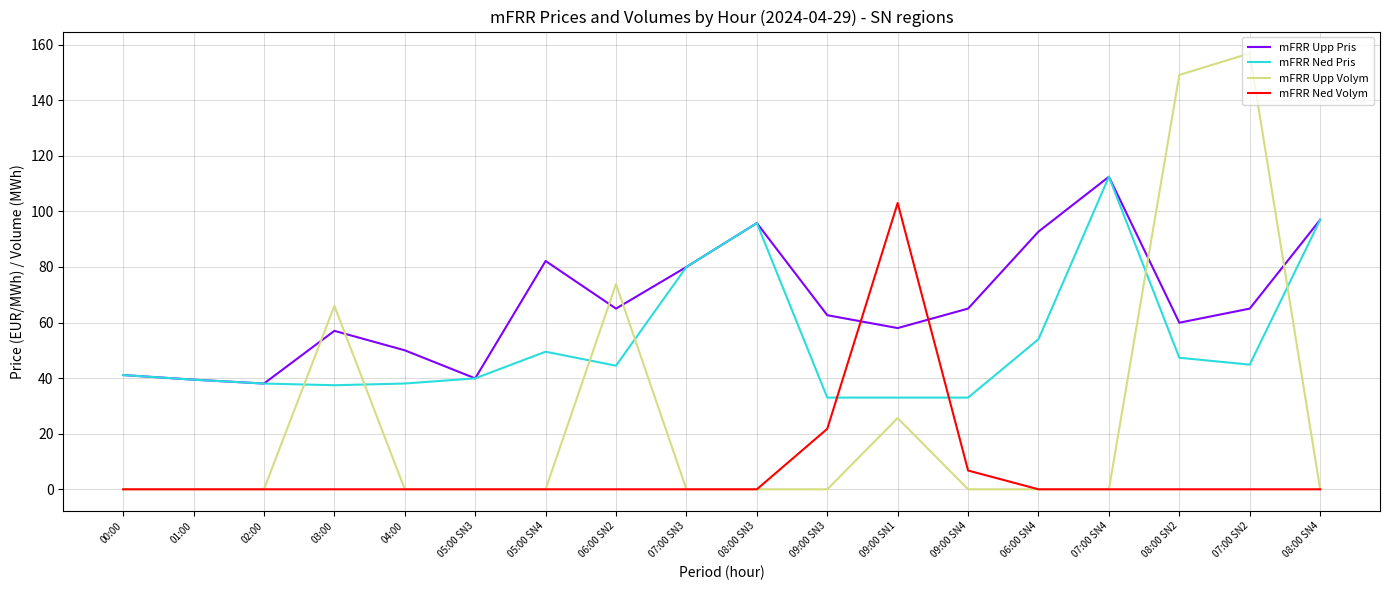

Between which two adjacent categories do mFRR Ned Volym and mFRR Ned Pris first intersect?

09:00 SN3 and 09:00 SN1